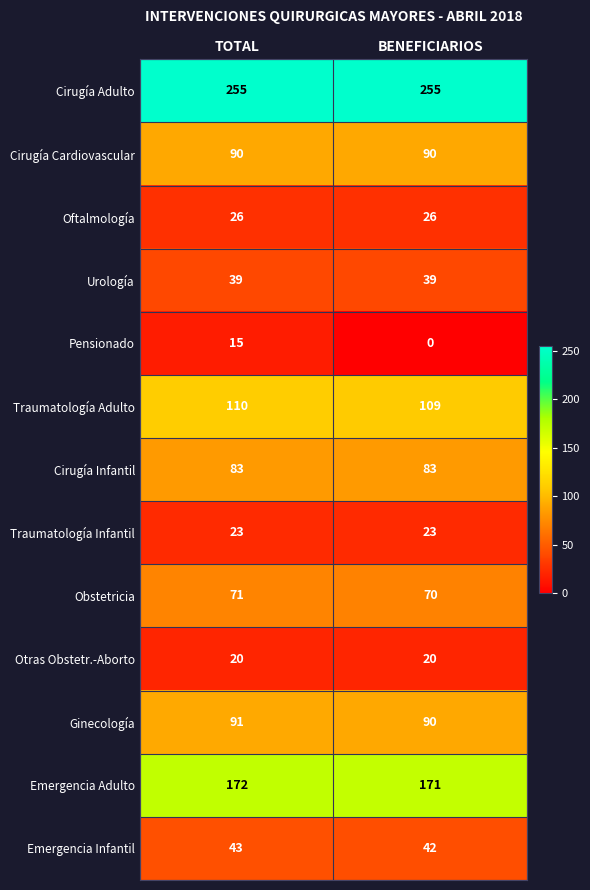

The value of Pensionado at TOTAL is 26. True or false?

False